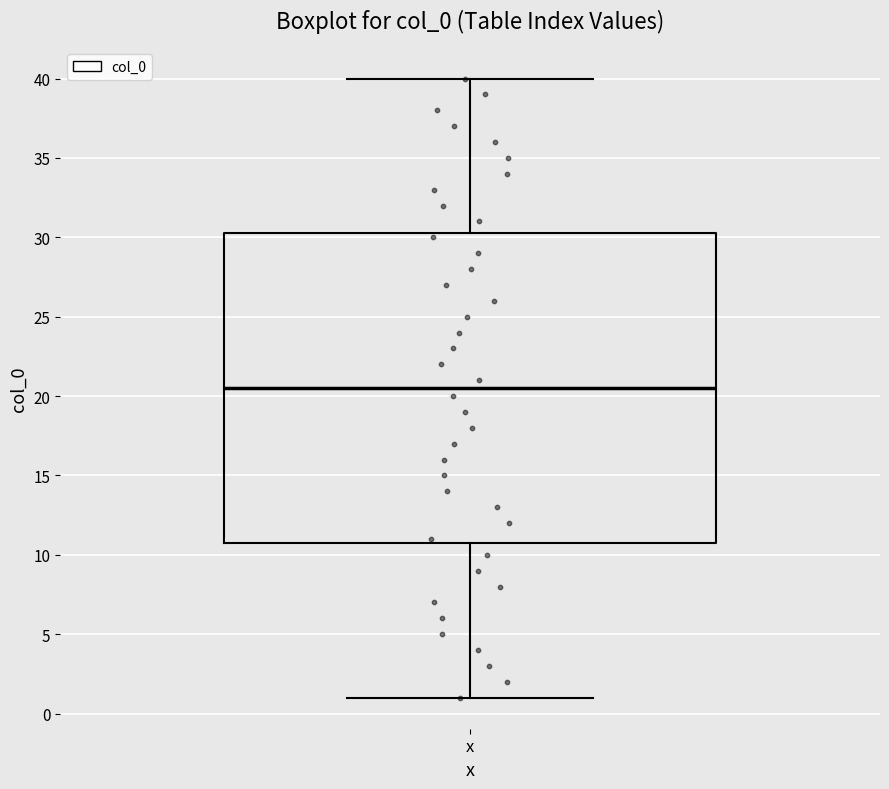

Read this box plot against the y-axis: the position of the median line, the range covered by the box, and the ends of both whiskers. The values are not printed on the chart, so give them approximately, as read against the axis.

median 20.5, box 11.0 to 30.5, whiskers 1.0 to 40.0